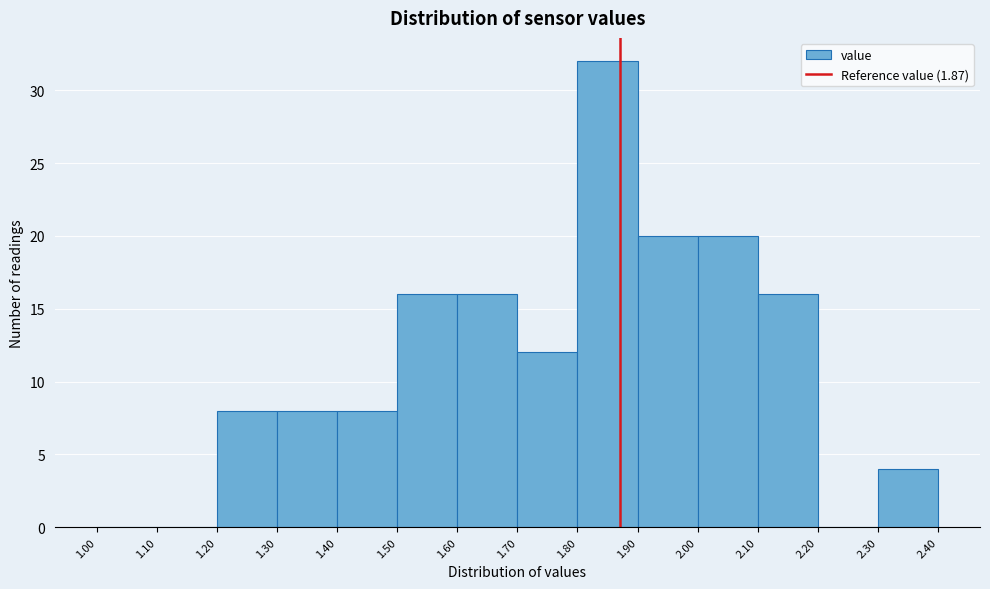

How tall is the bar that spans 1.40 to 1.50 on the x-axis? The values are not printed on the chart, so give them approximately, as read against the axis.

8